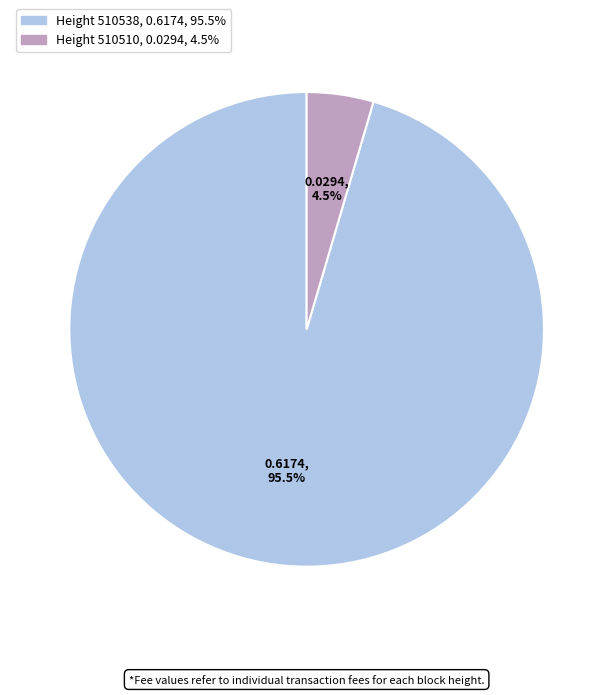

Is there a majority slice in this chart?

Yes